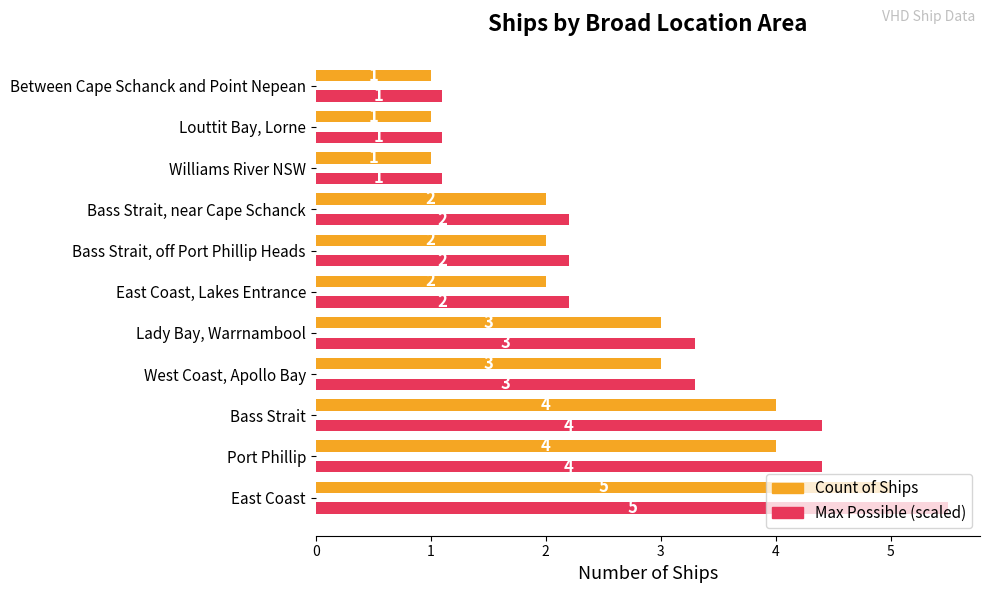

What is the difference between the maximum and second lowest values in the Max Possible (scaled) series?

4.4